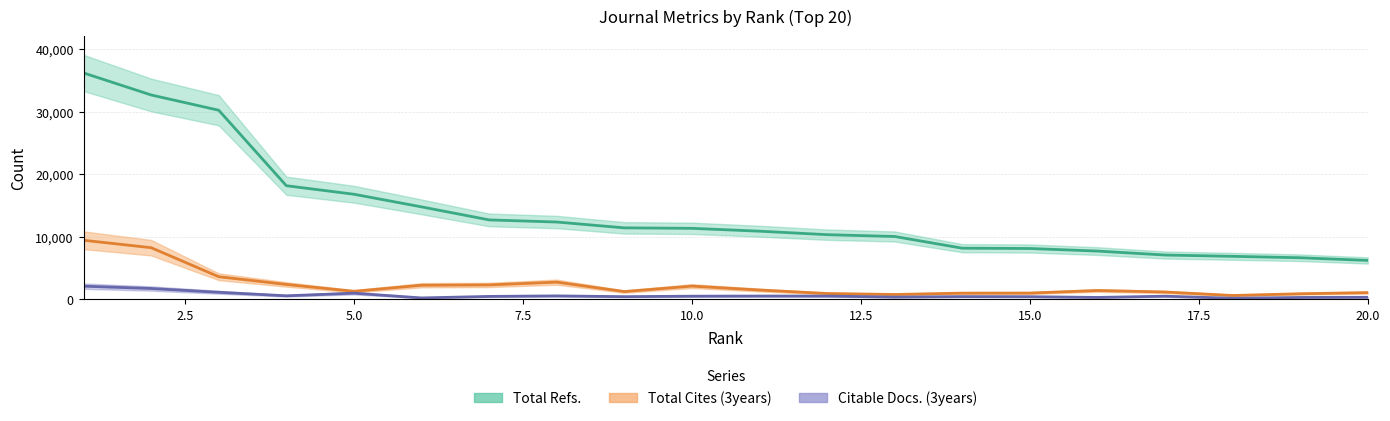

Rank the series by their maximum value, from highest to lowest.

Total Refs., Total Cites (3years), Citable Docs. (3years)